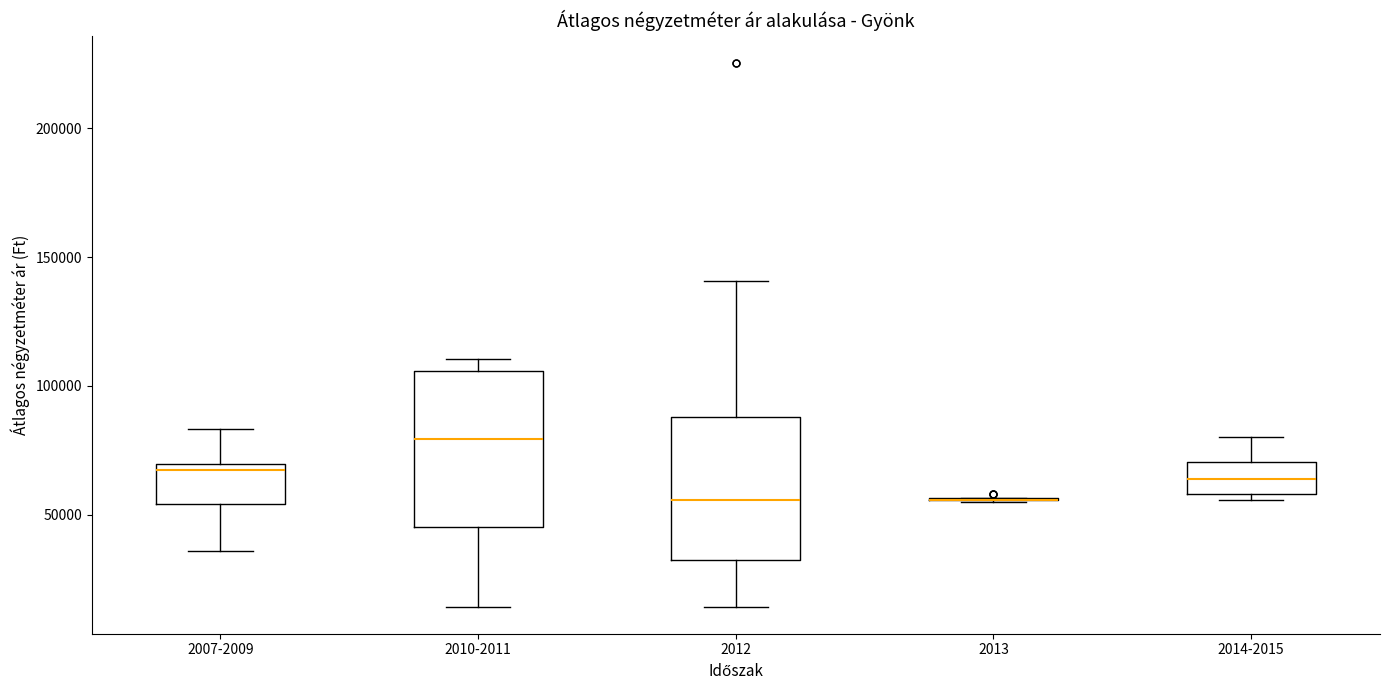

Reading left to right, transcribe this box plot: for each box, give where its median line is, the range the box spans, and where its two whiskers end, as read against the y-axis. The values are not printed on the chart, so give them approximately, as read against the axis.

2007-2009: median 65000, box 55000 to 70000, whiskers 35000 to 85000
2010-2011: median 80000, box 45000 to 105000, whiskers 15000 to 110000
2012: median 55000, box 30000 to 90000, whiskers 15000 to 140000
2013: box collapsed to a line at 55000, whiskers 55000 to 55000
2014-2015: median 65000, box 60000 to 70000, whiskers 55000 to 80000